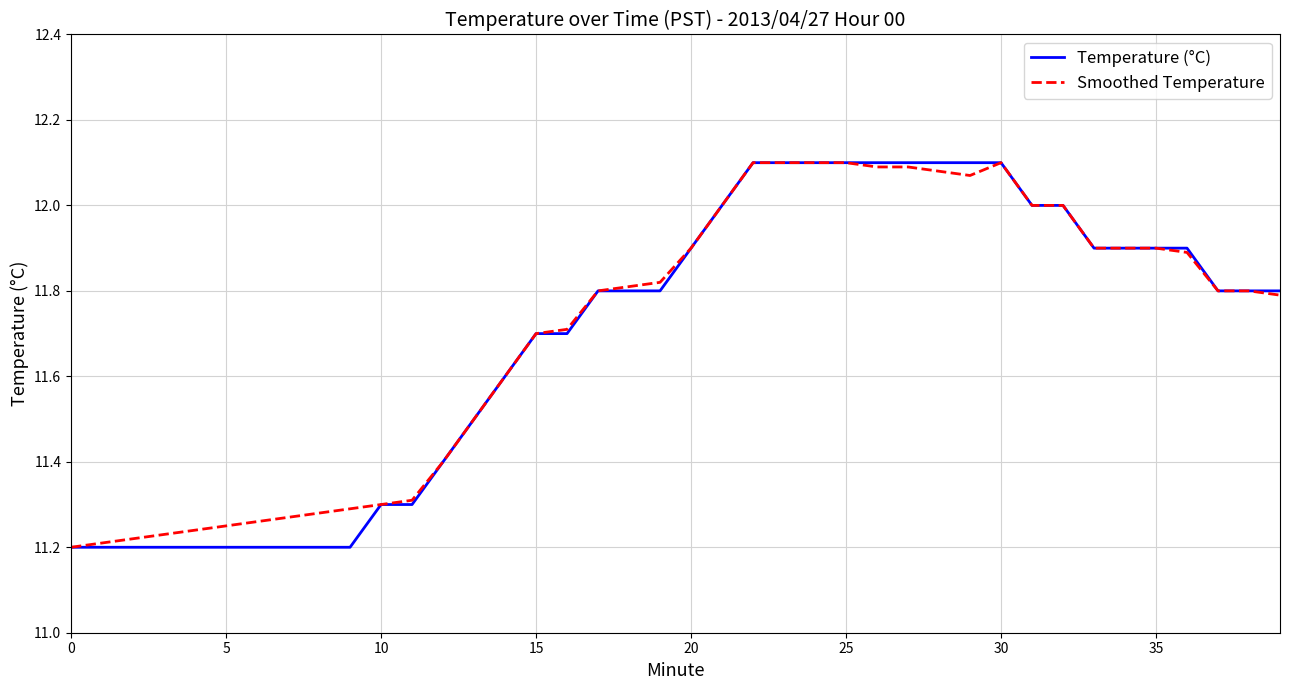

What are all the series names shown in the legend?

Temperature (°C), Smoothed Temperature